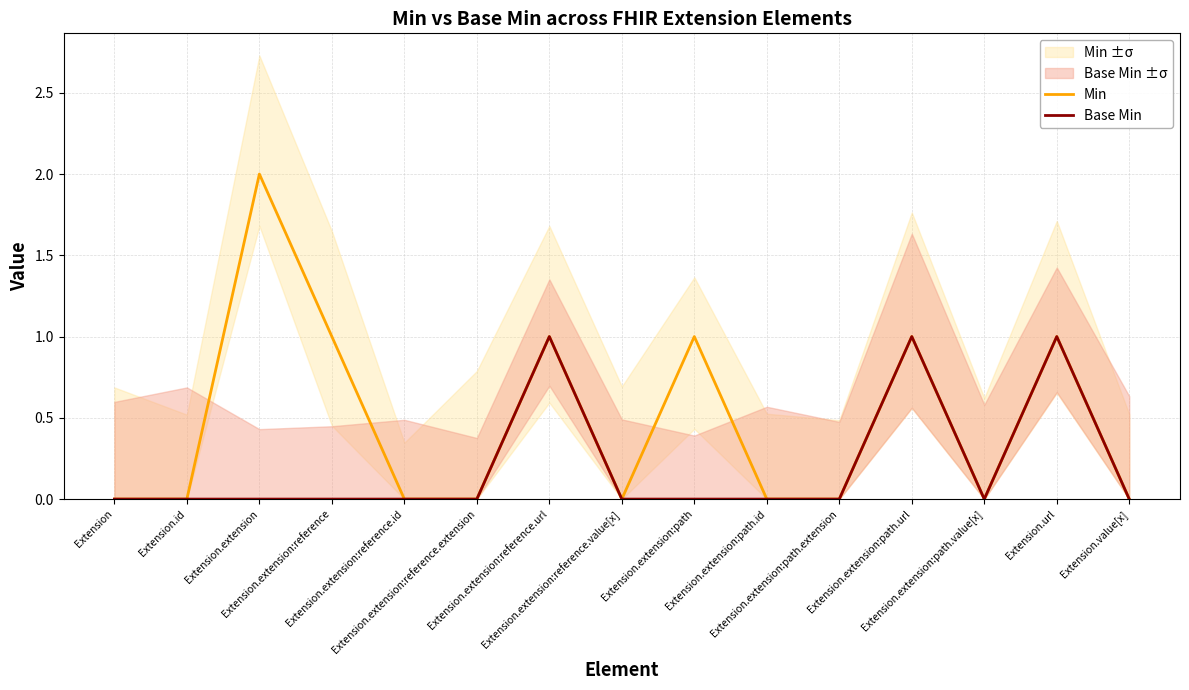

At which category is the sum across all series the highest?

Extension.extension